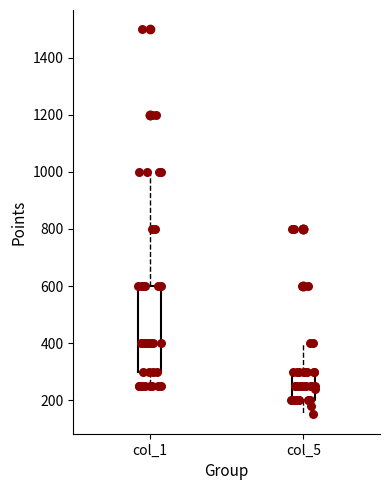

Which box has the highest median line?

col_1